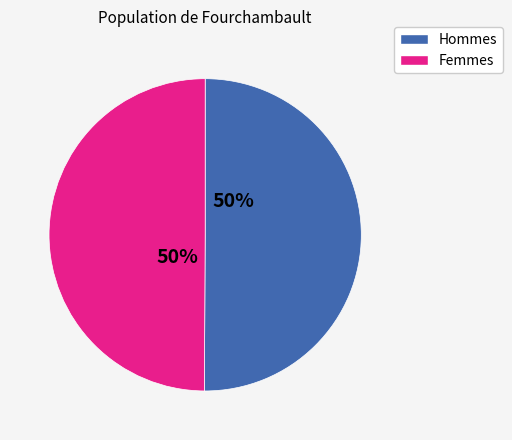

To the nearest percent, what is the average slice percentage?

50%